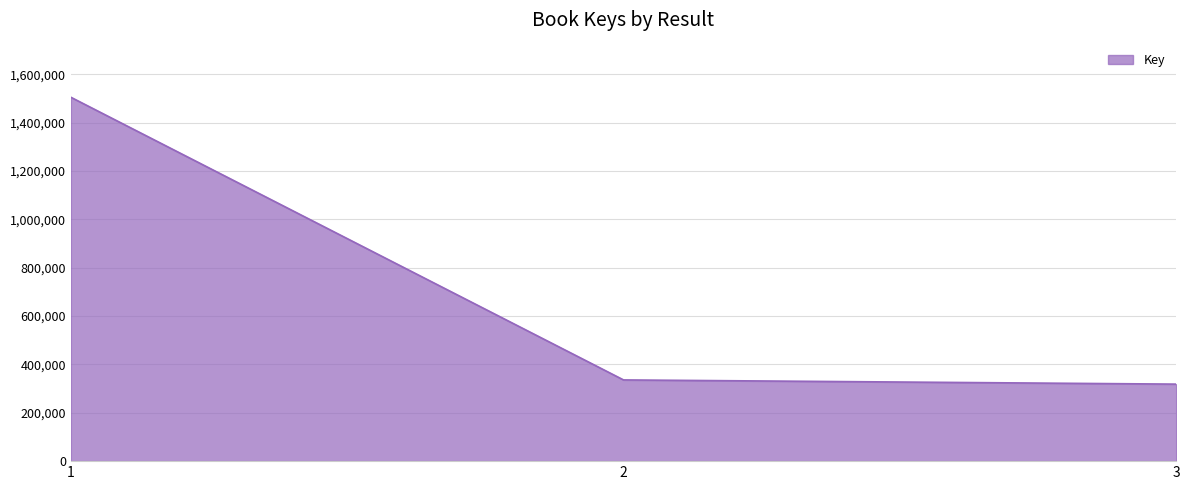

What is the maximum value shown in the chart?

1504787